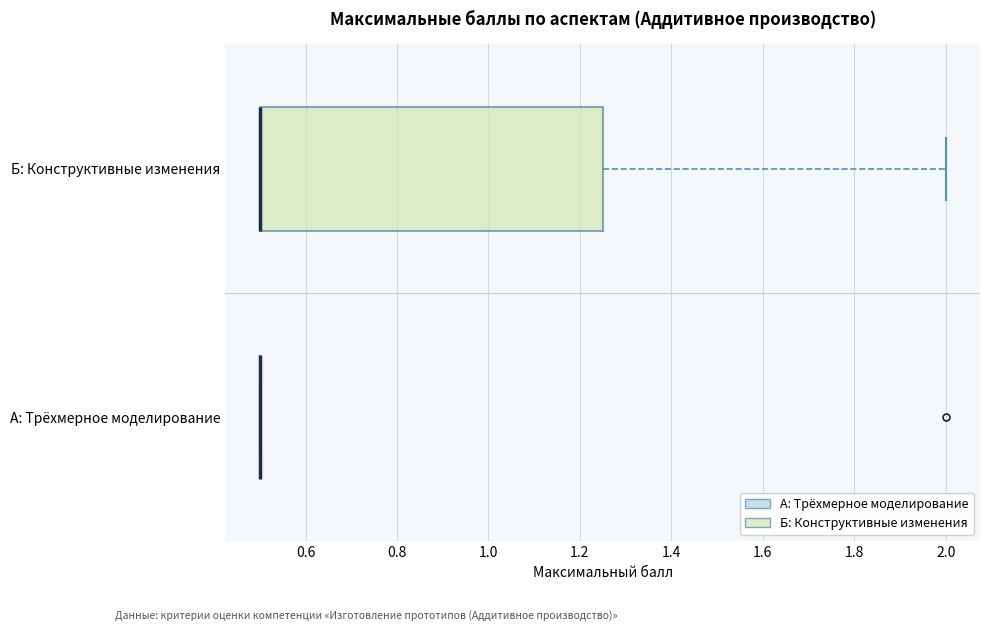

Reading bottom to top, read every box against the x-axis: the position of its median line, the range the box covers, and the ends of its whiskers. The values are not printed on the chart, so give them approximately, as read against the axis.

А: Трёхмерное моделирование: box collapsed to a line at 0.50, whiskers 0.50 to 0.50
Б: Конструктивные изменения: median 0.50 (drawn on the box's left edge), box 0.50 to 1.26, whiskers 0.50 to 2.00